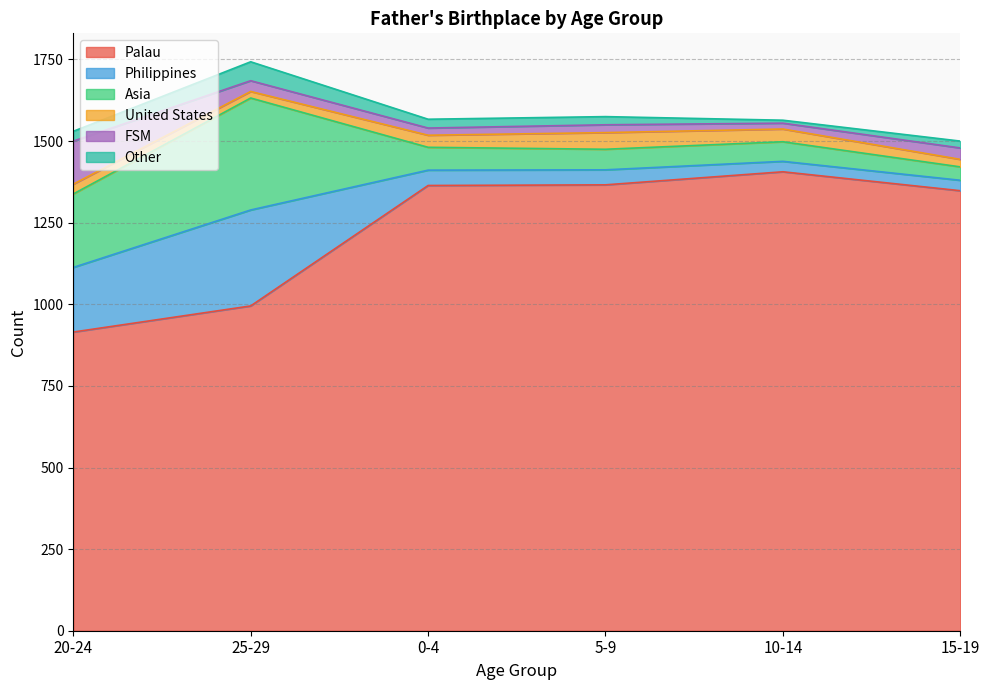

Where is the first local maximum for Asia?

25-29